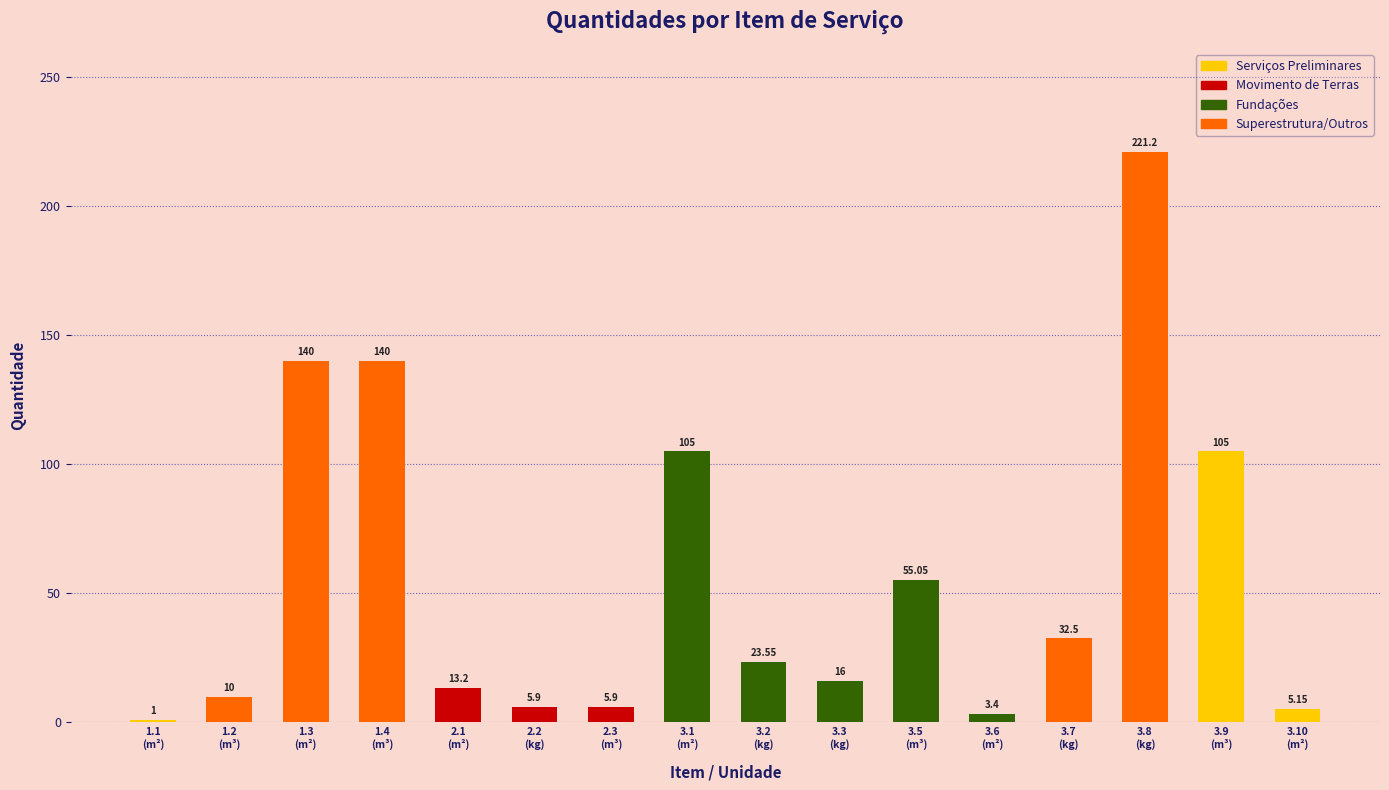

What is the average value?

55.2